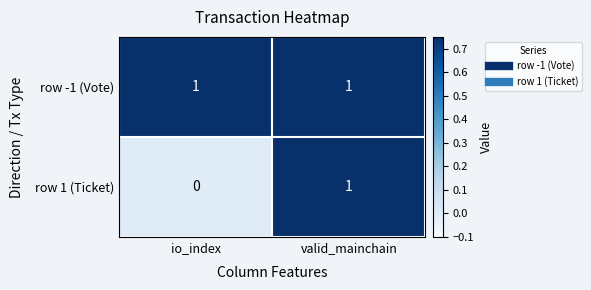

Between io_index and valid_mainchain, which series saw the biggest shift?

row 1 (Ticket)